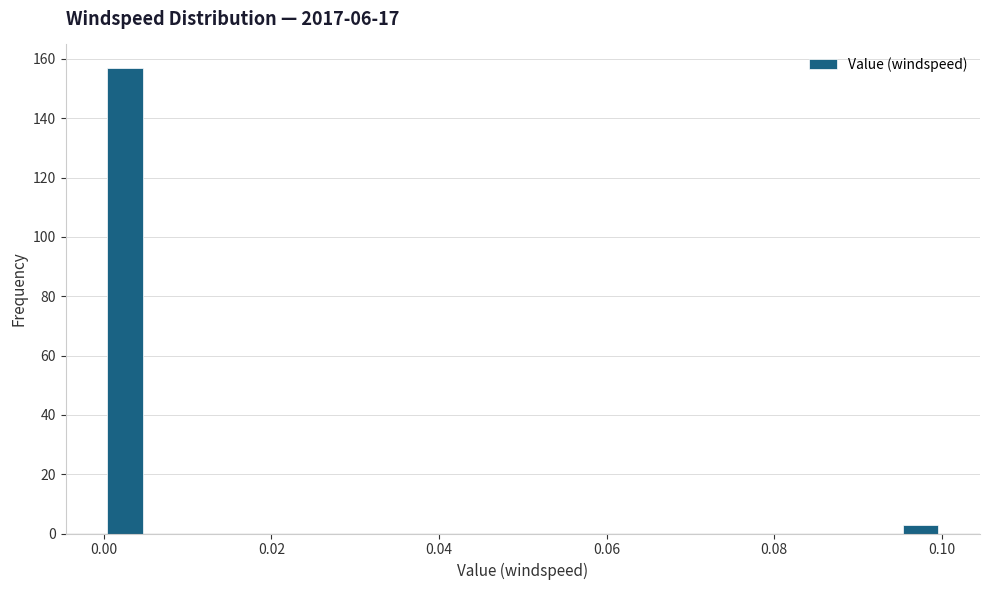

Around what value on the x-axis is the tallest bar? Give the approximate position of its centre, as read against the axis.

0.002